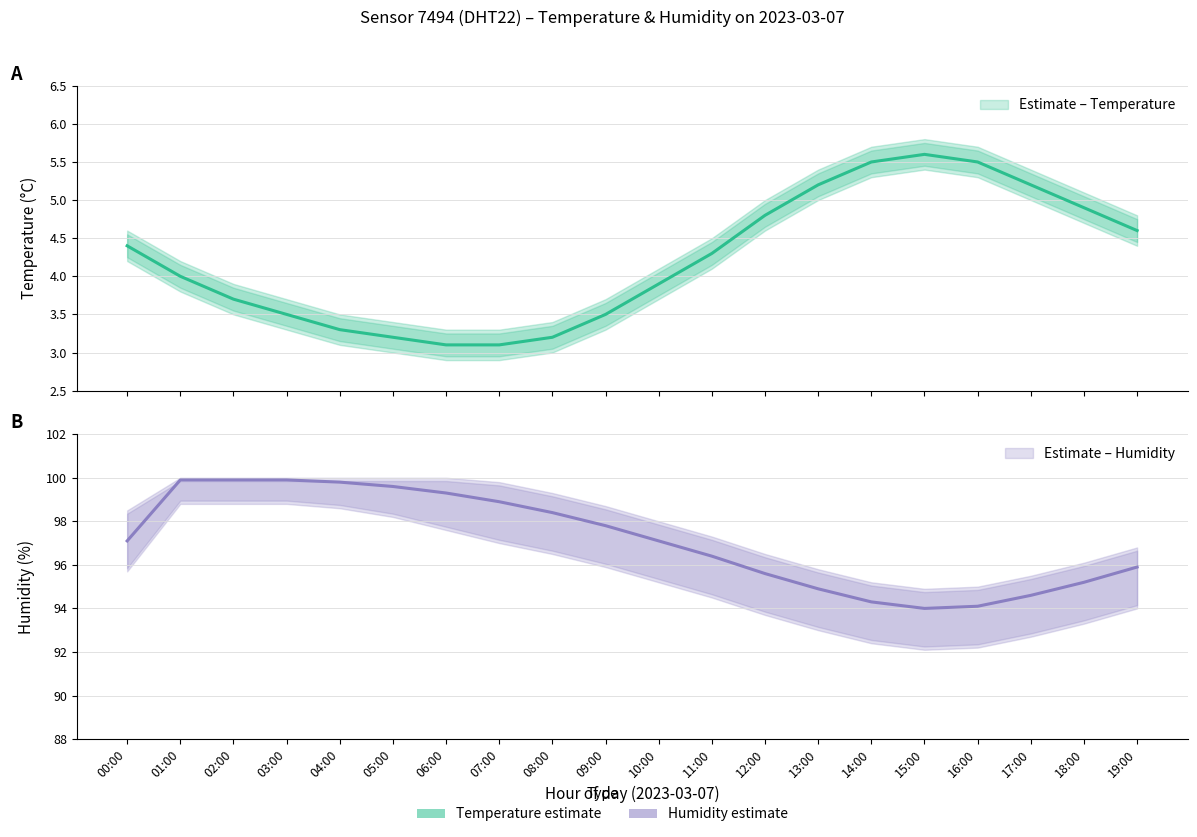

What is the spread (max minus min) of values at 08:00?

96.3